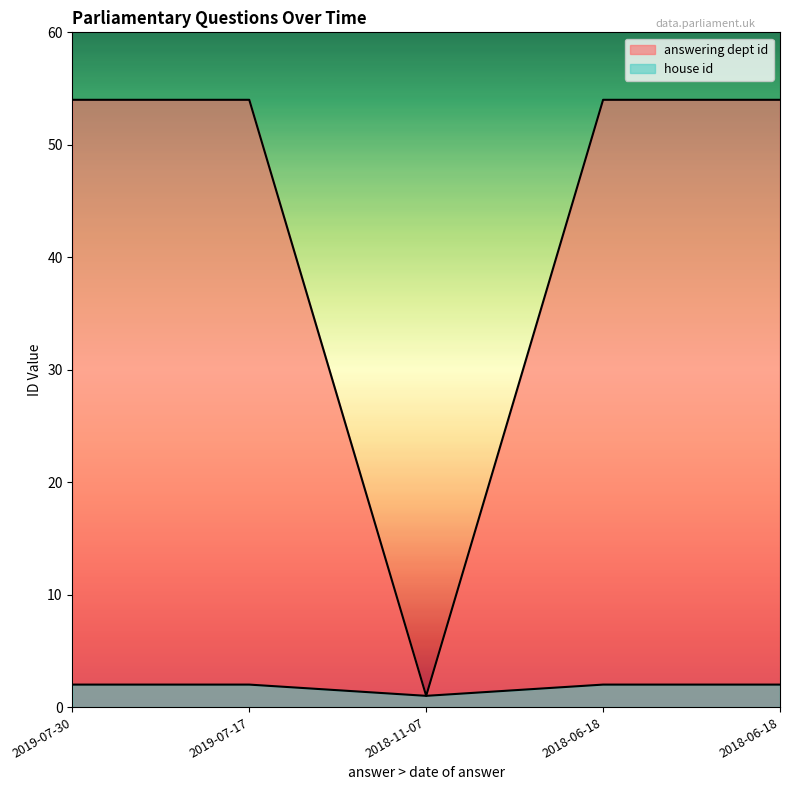

Does the chart display data point markers on the line(s)?

No